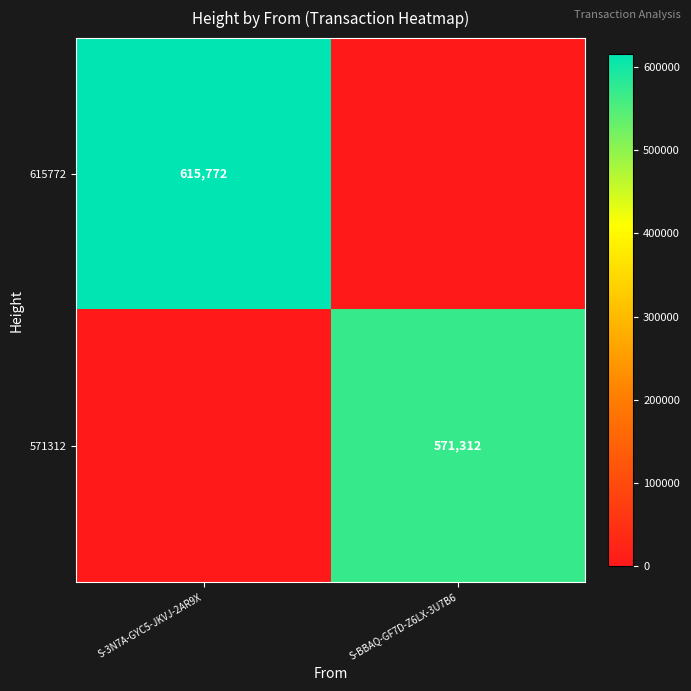

The value of 615772 at S-3N7A-GYC5-JKVJ-2AR9X is 615772. True or false?

True